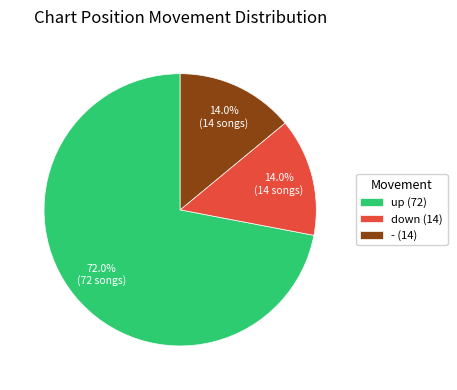

True or false: - accounts for 14% of the total.

True